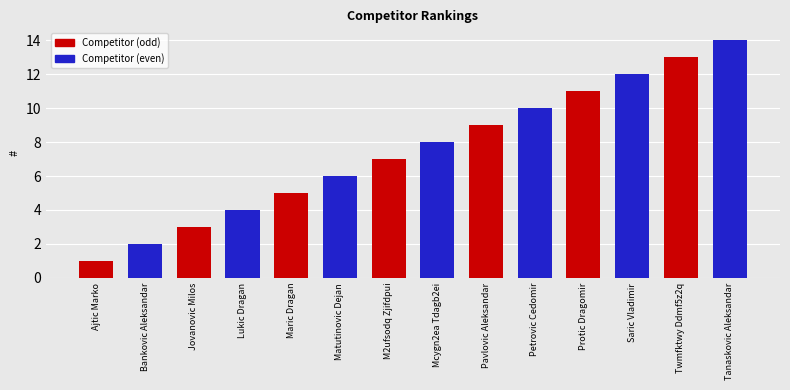

How many data points are above 8?

6